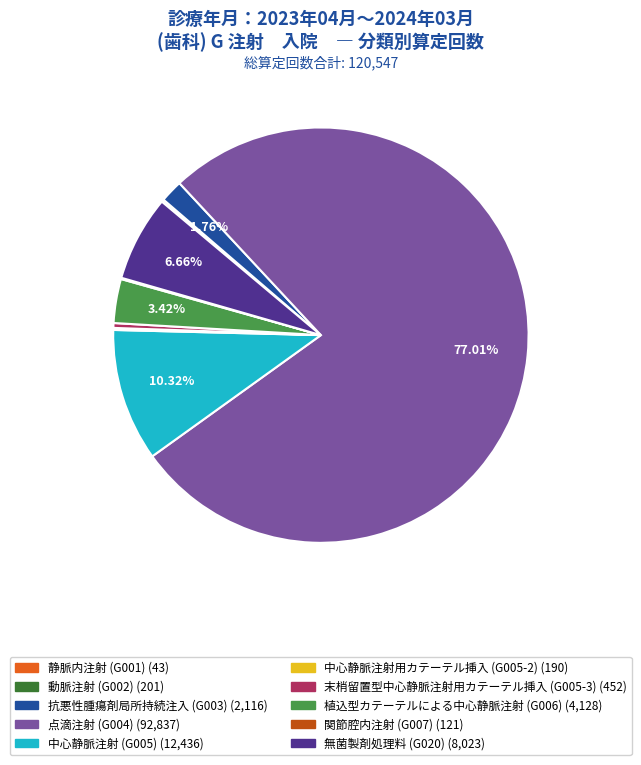

Between 抗悪性腫瘍剤局所持続注入 (G003) and 点滴注射 (G004), which is larger?

点滴注射 (G004)